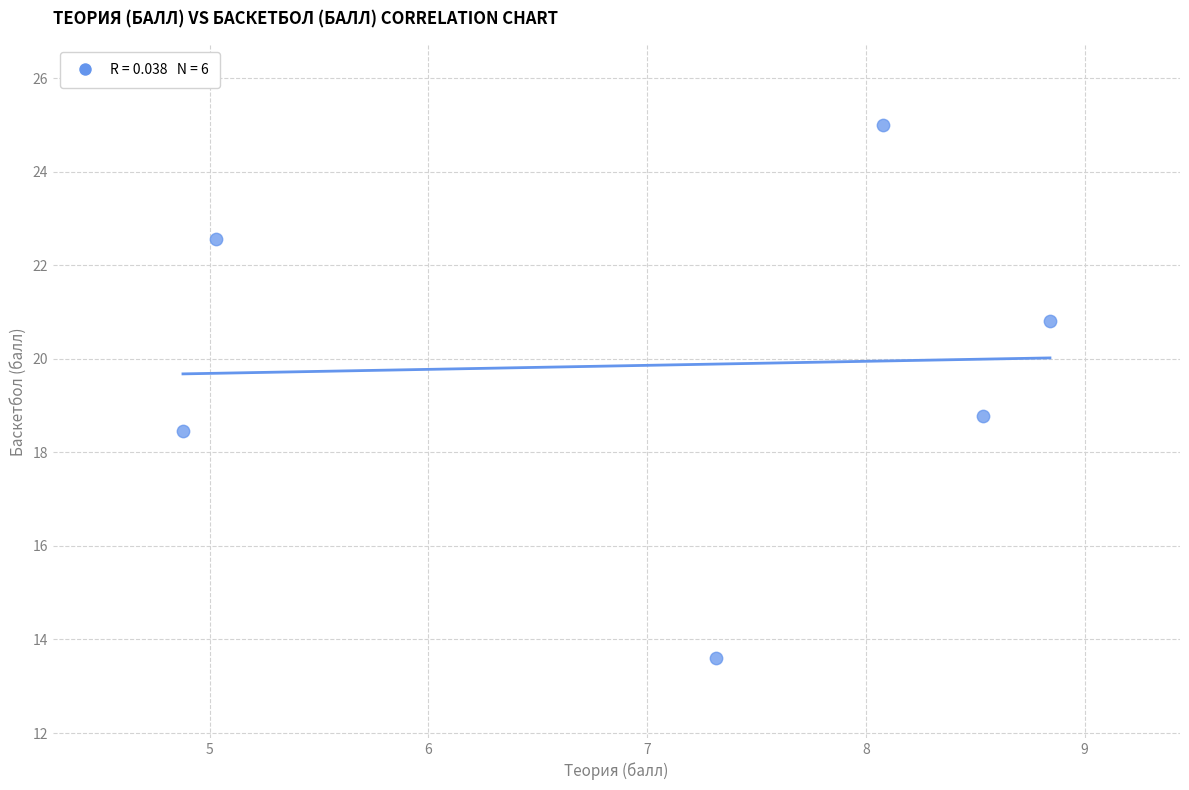

What Y value in the scatter plot is closest to 19?

18.8